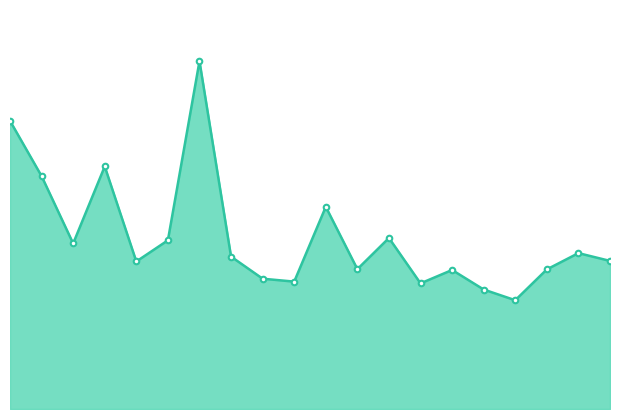

How many interior local valleys (lower than both neighbors) does the data have?

6